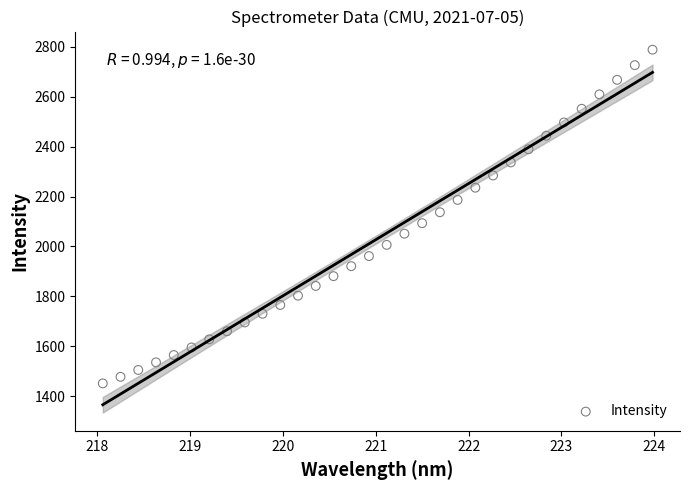

What is the range of Y values (max minus min)?

1337.2